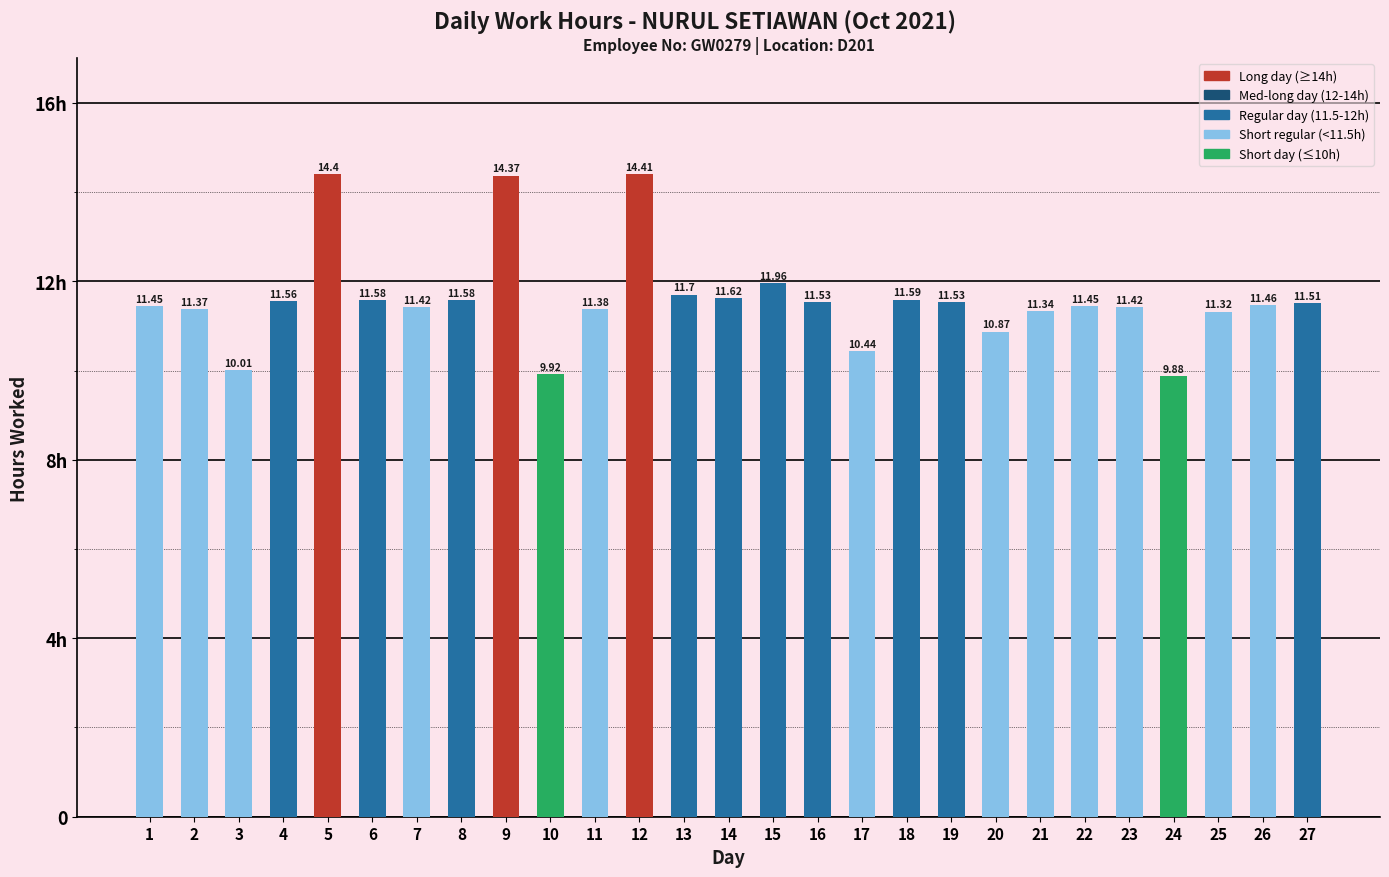

What is the greatest value displayed?

14.4